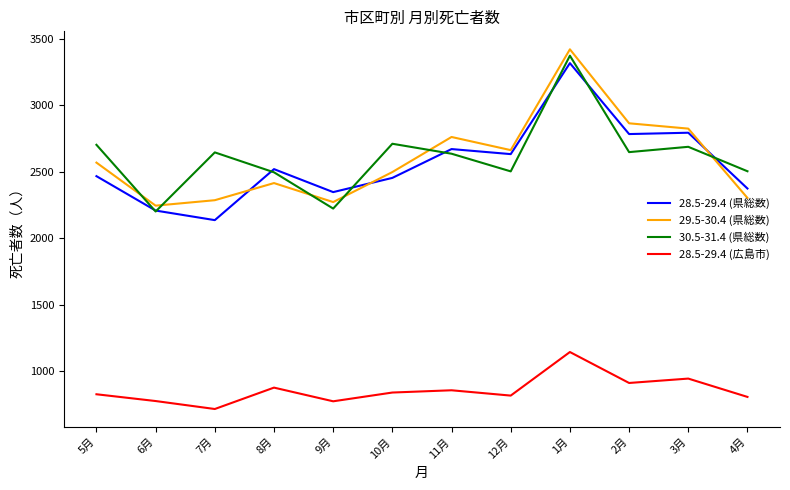

Which series changed the most between 6月 and 3月?

28.5-29.4 (県総数)